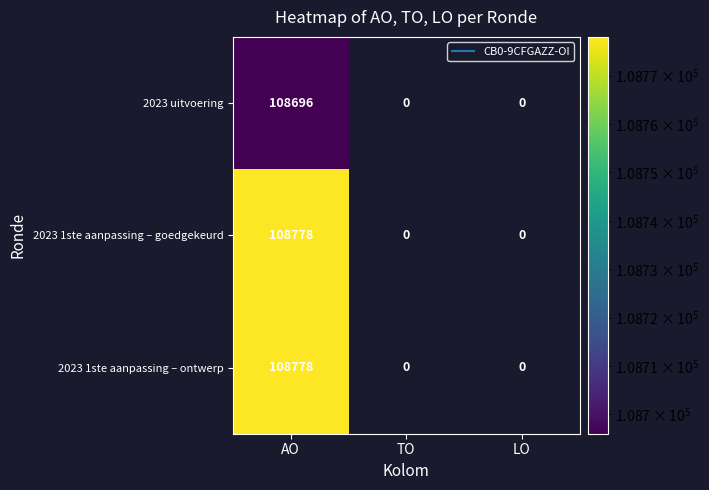

What is the greatest value displayed?

108778.0